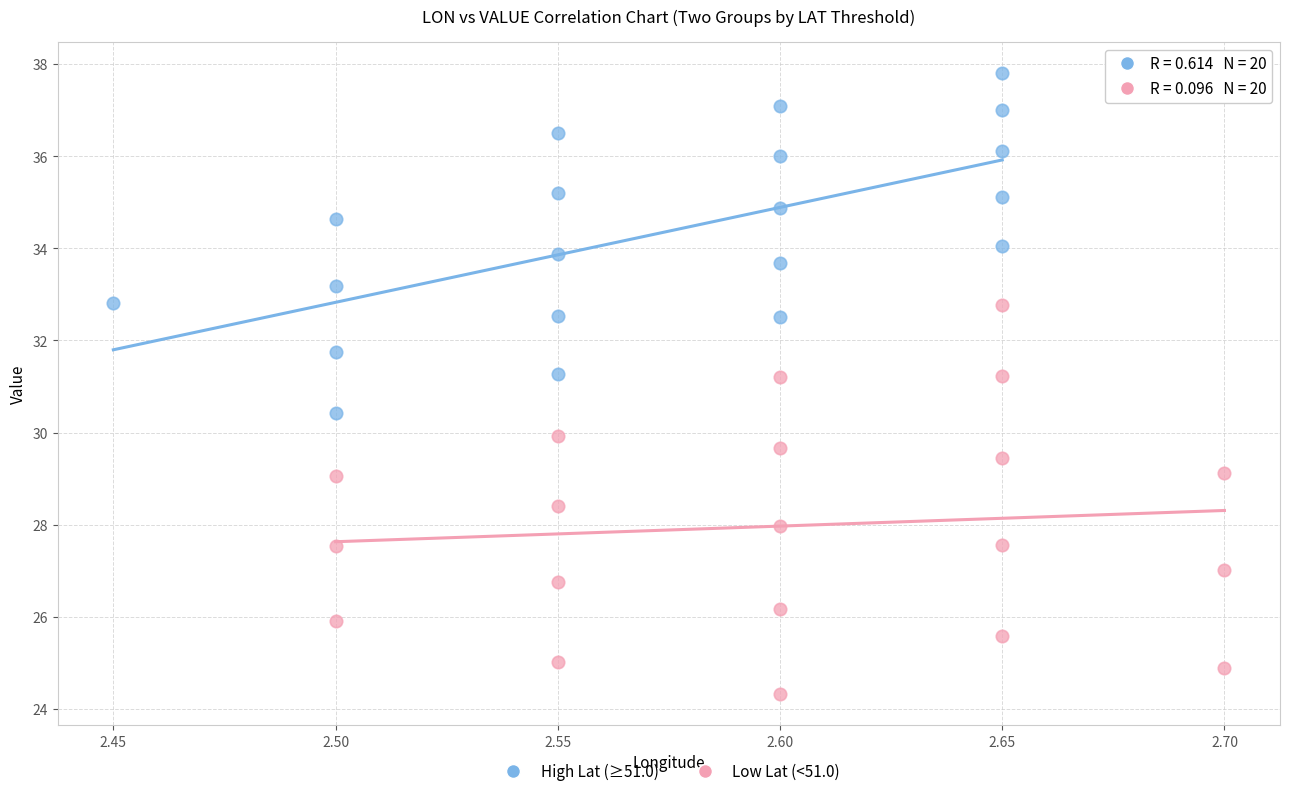

What are all the series names shown in the legend?

High Lat (≥51.0), Low Lat (<51.0)